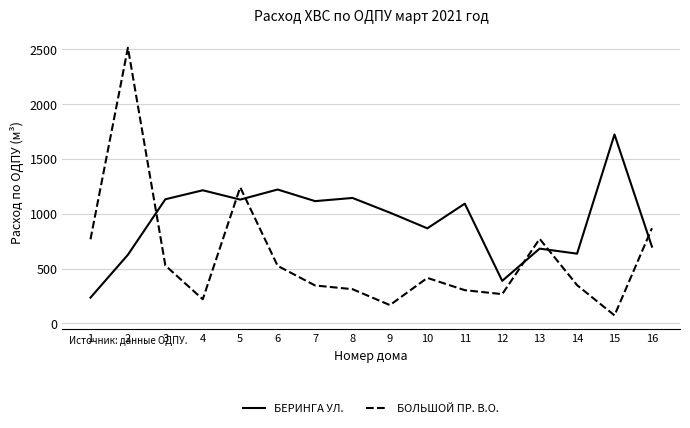

How many lines are shown in the chart?

2